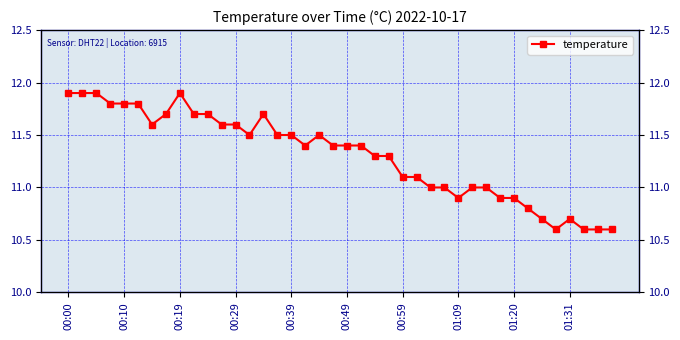

What value does the data have at 35?

10.6